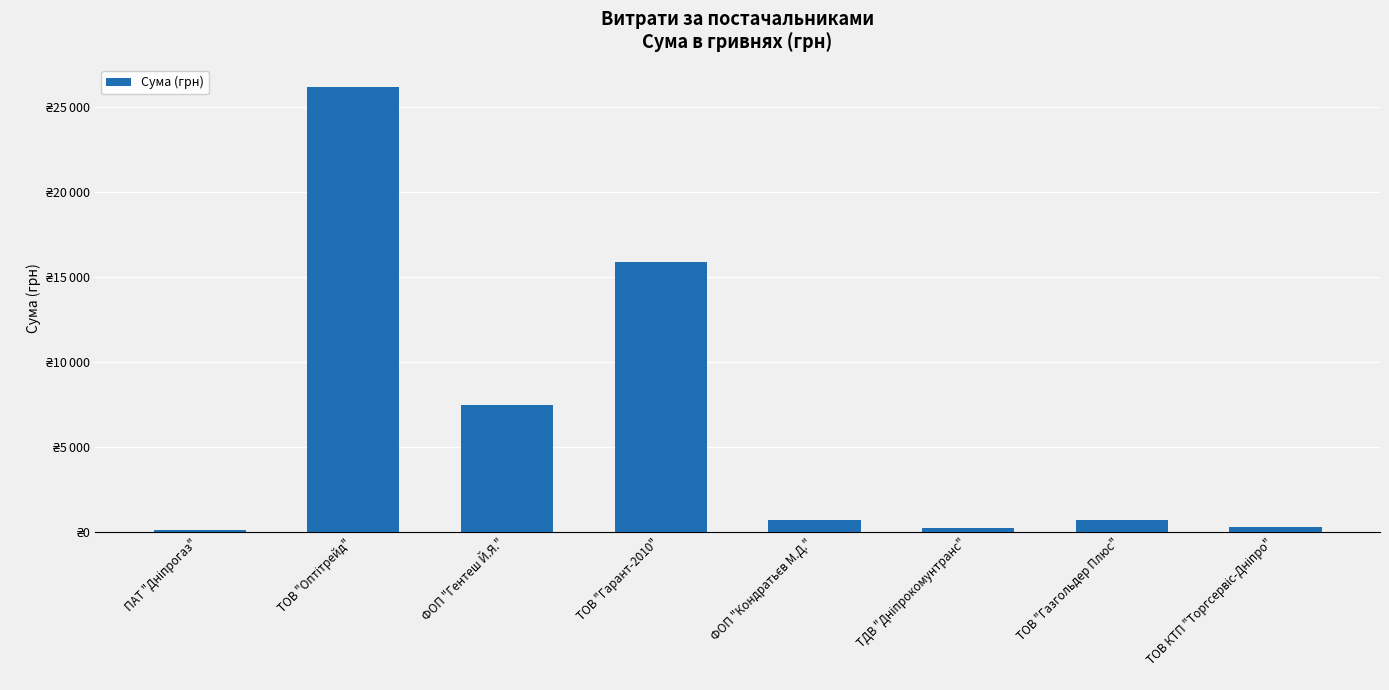

What is the change in value from ФОП "Кондратьєв М.Д." to ТОВ "Газгольдер Плюс"?

-45.0